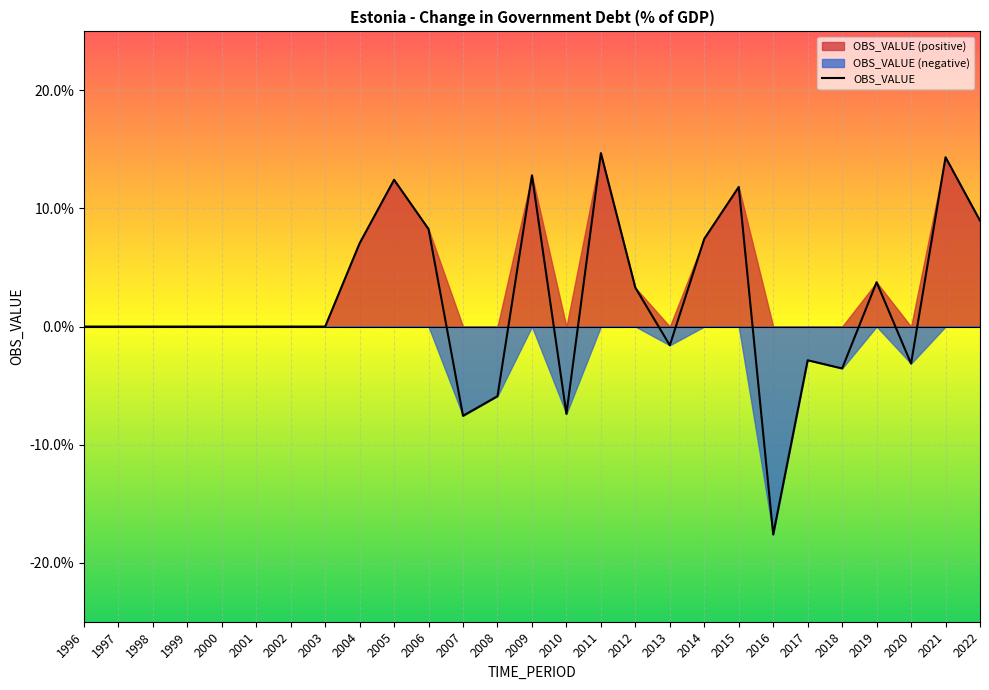

Where is the first local maximum?

2005